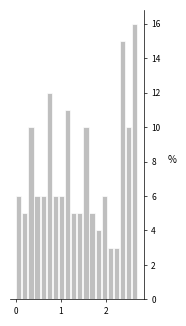

Around what value on the x-axis is the tallest bar? Give the approximate position of its centre, as read against the axis.

2.6